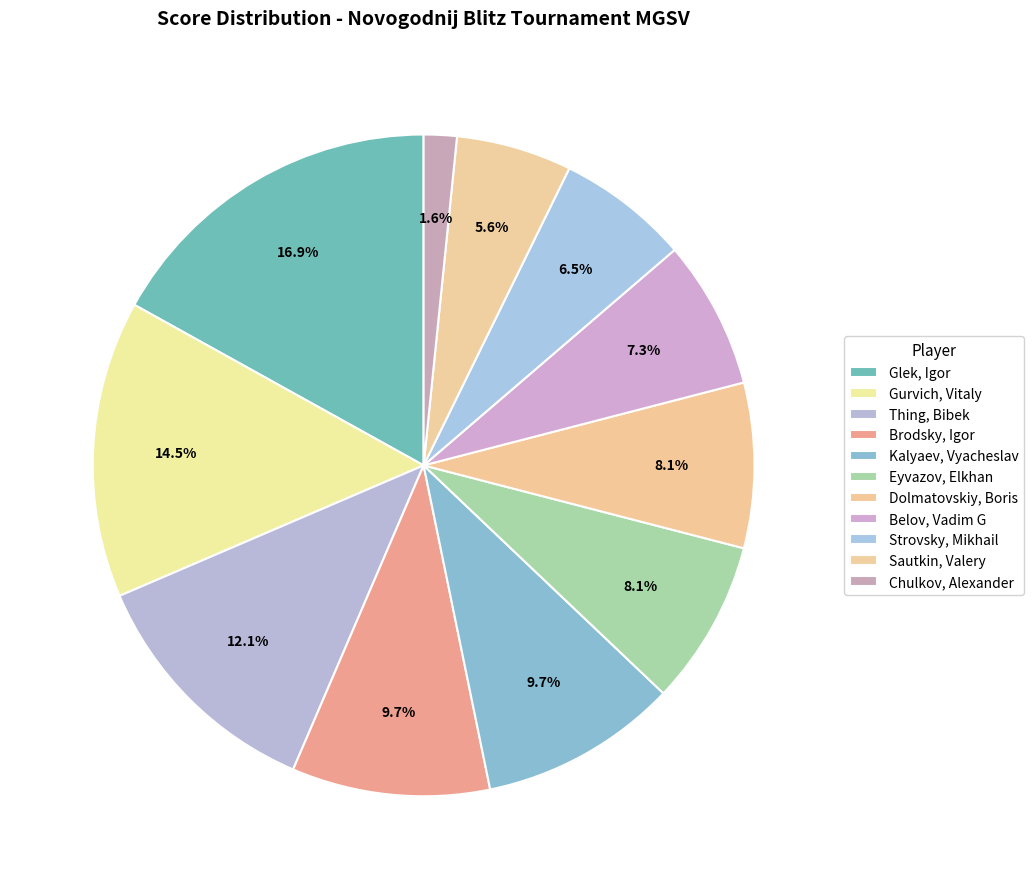

To the nearest percent, what is the difference between the Strovsky, Mikhail and Belov, Vadim G slice percentages?

1%